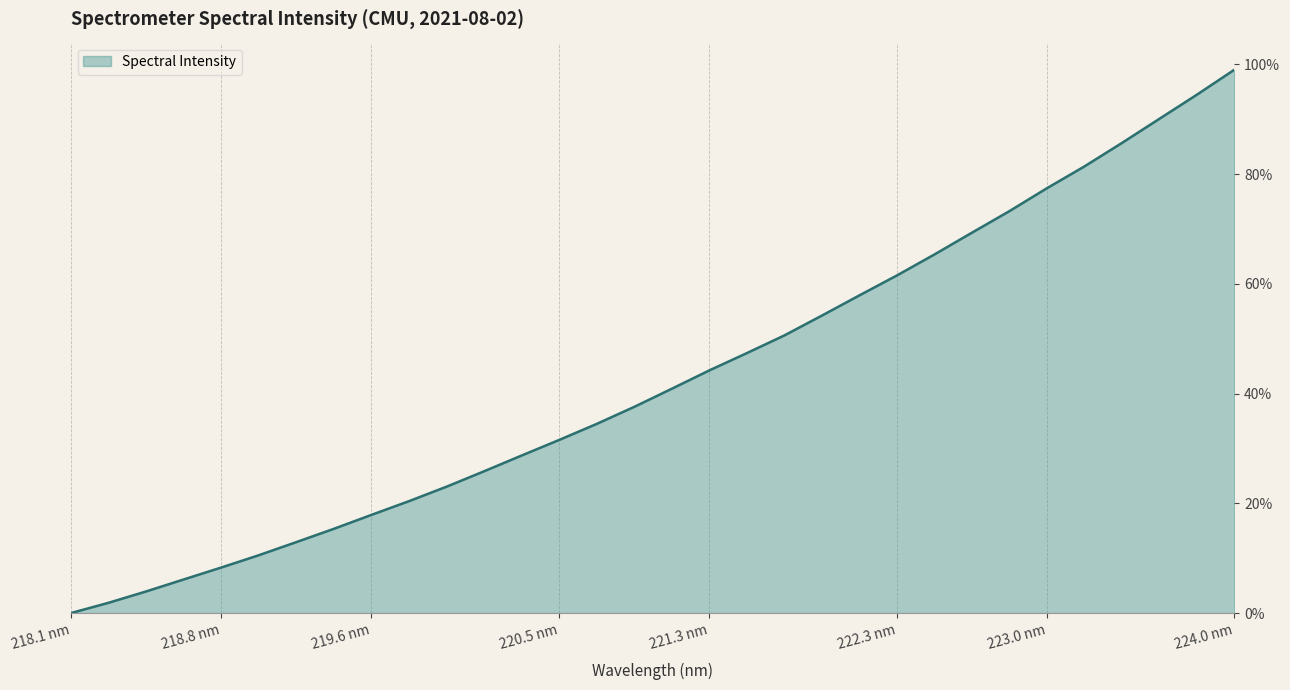

Where does the data first go above 40?

221.1174